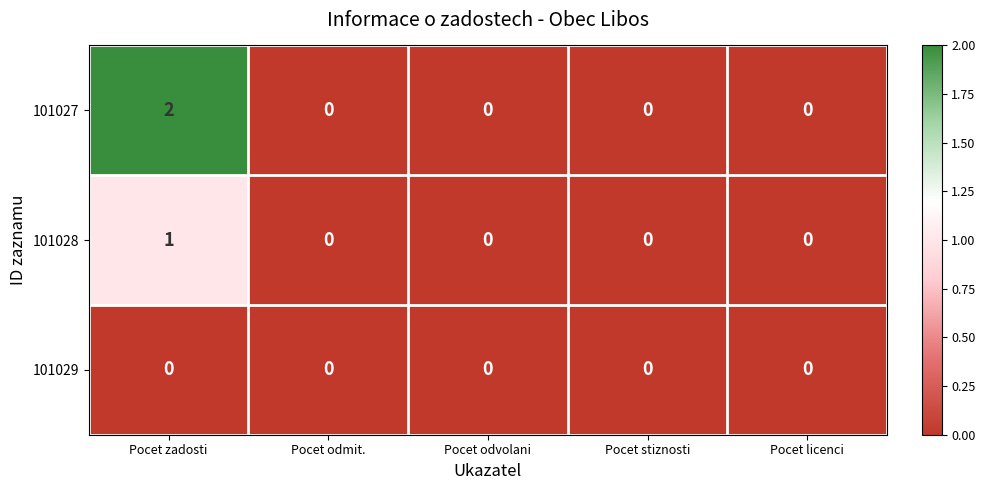

Is it true that 101028 equals 1 at Pocet zadosti?

True